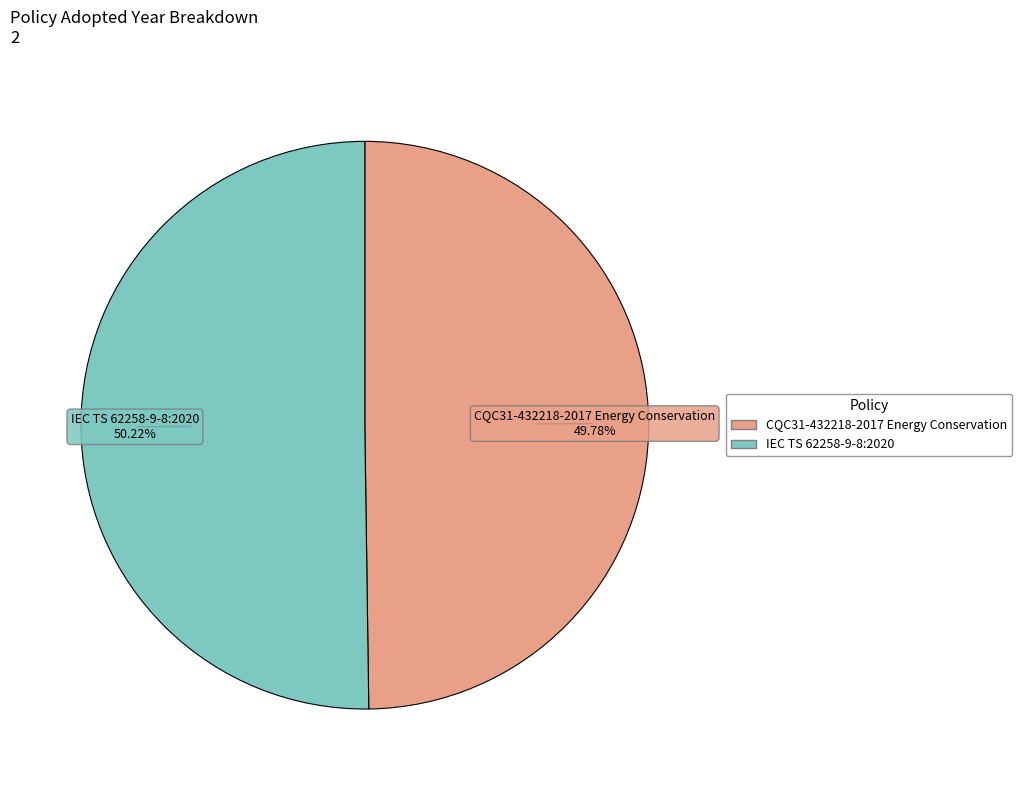

Is the sum of IEC TS 62258-9-8:2020 and CQC31-432218-2017 Energy Conservation greater than half?

Yes